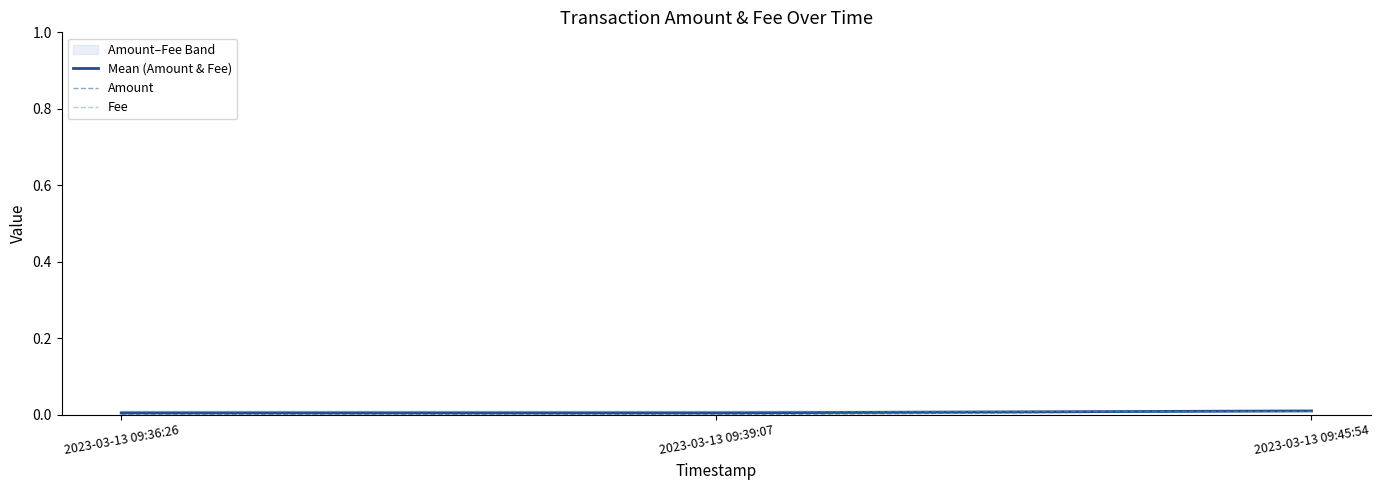

Where is Fee nearest to the value 0?

2023-03-13 09:36:26